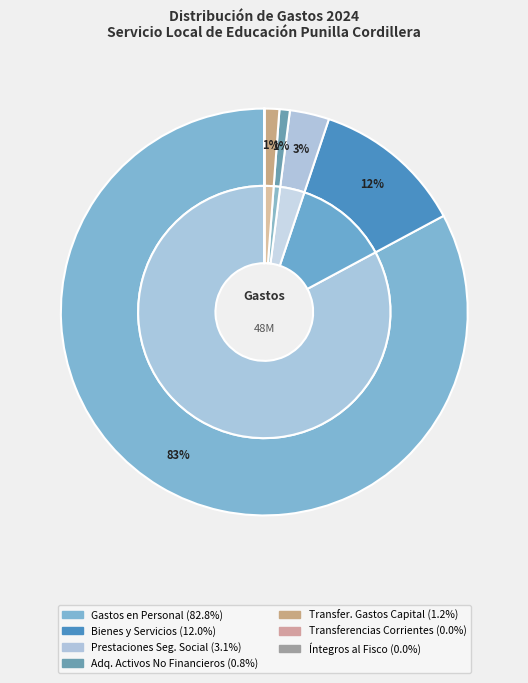

To the nearest percent, what portion does BIENES Y SERVICIOS DE CONSUMO represent?

12%